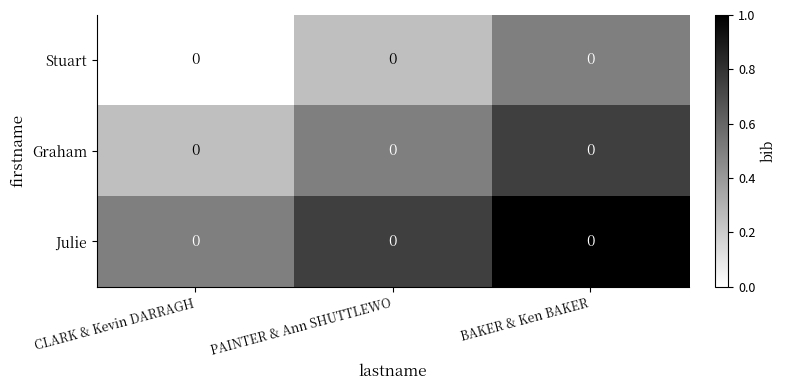

What is the difference between the maximum and second lowest values in the Julie series?

0.2